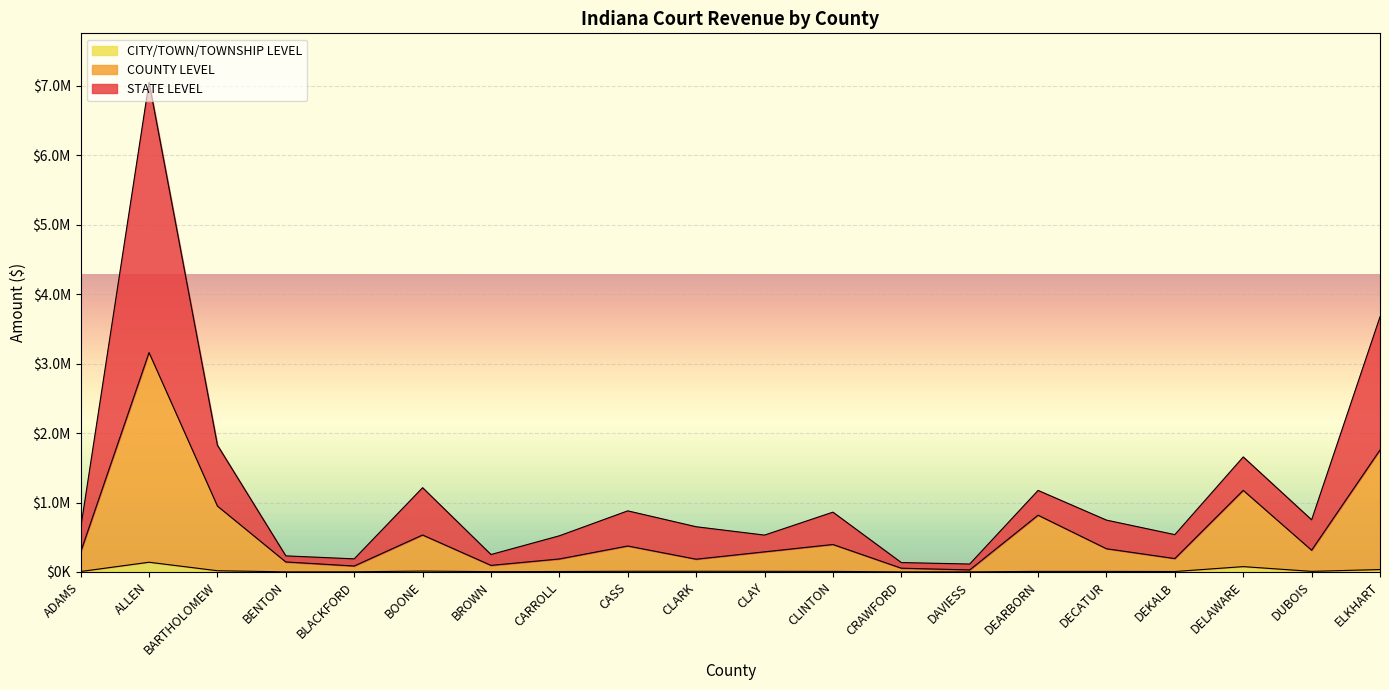

True or false: CITY/TOWN/TOWNSHIP LEVEL and STATE LEVEL intersect in this chart.

False